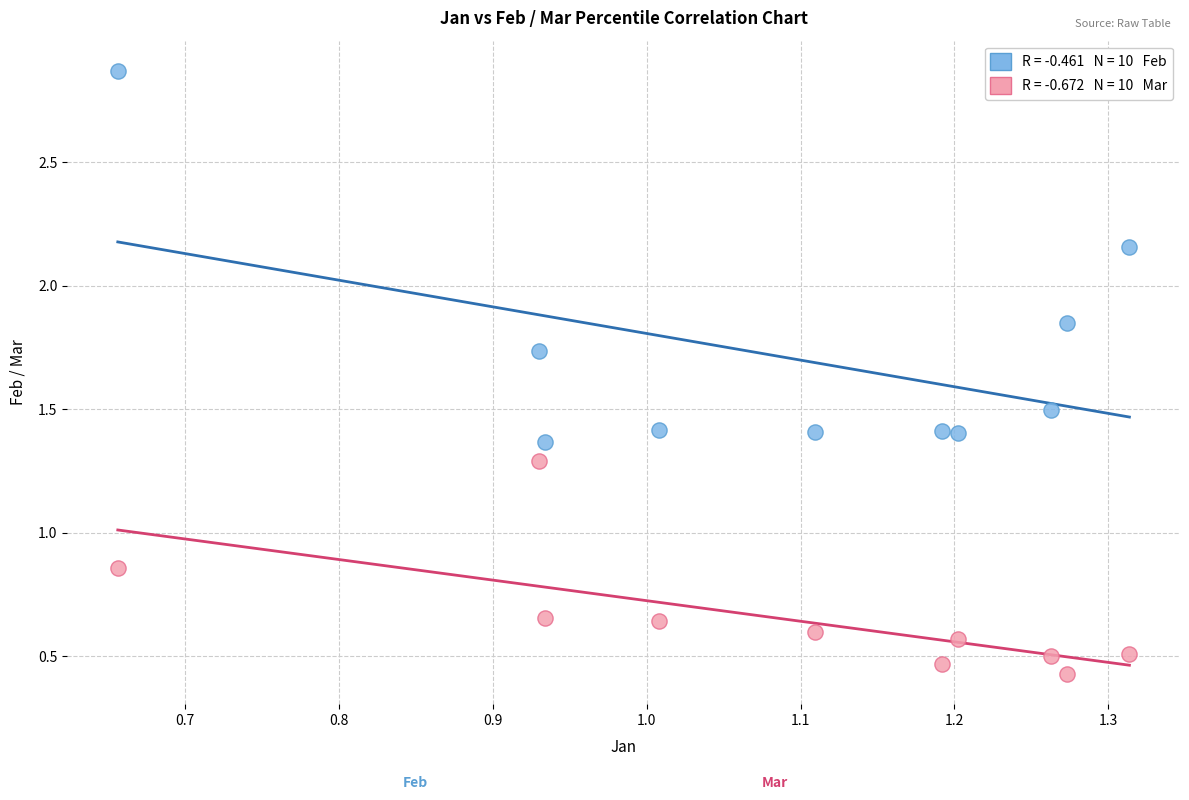

Across all data points, what is the range of Y values (max minus min)?

2.4